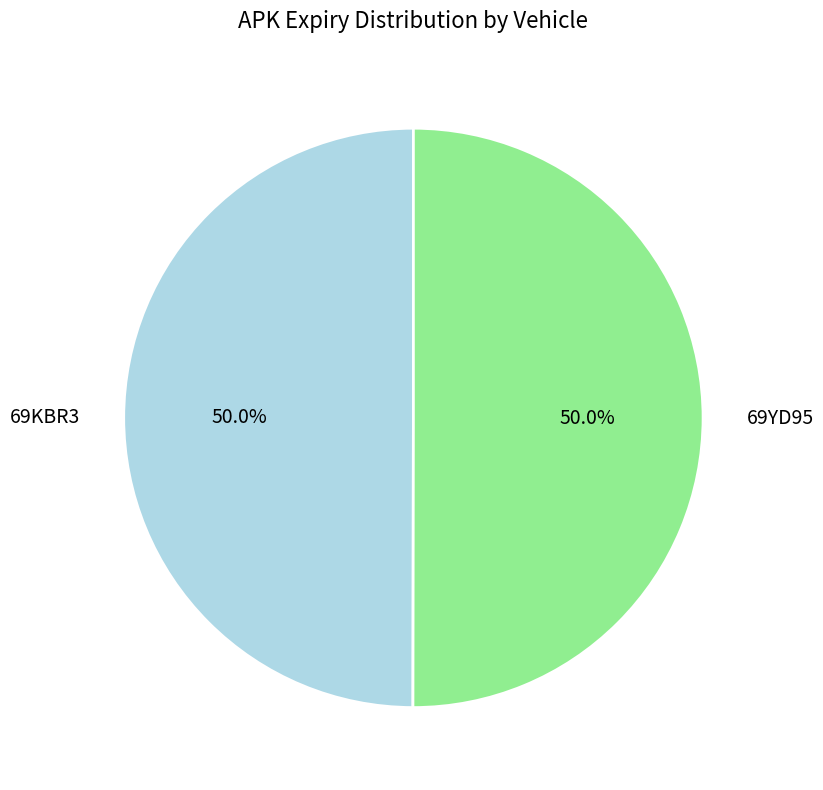

The 69KBR3 slice represents 50% of the pie. True or false?

True